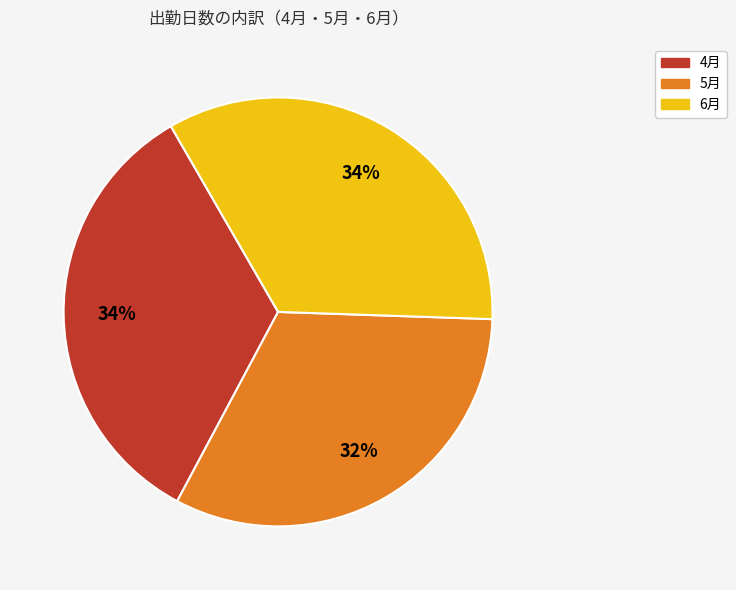

Which has a higher value, 5月 or 4月?

4月